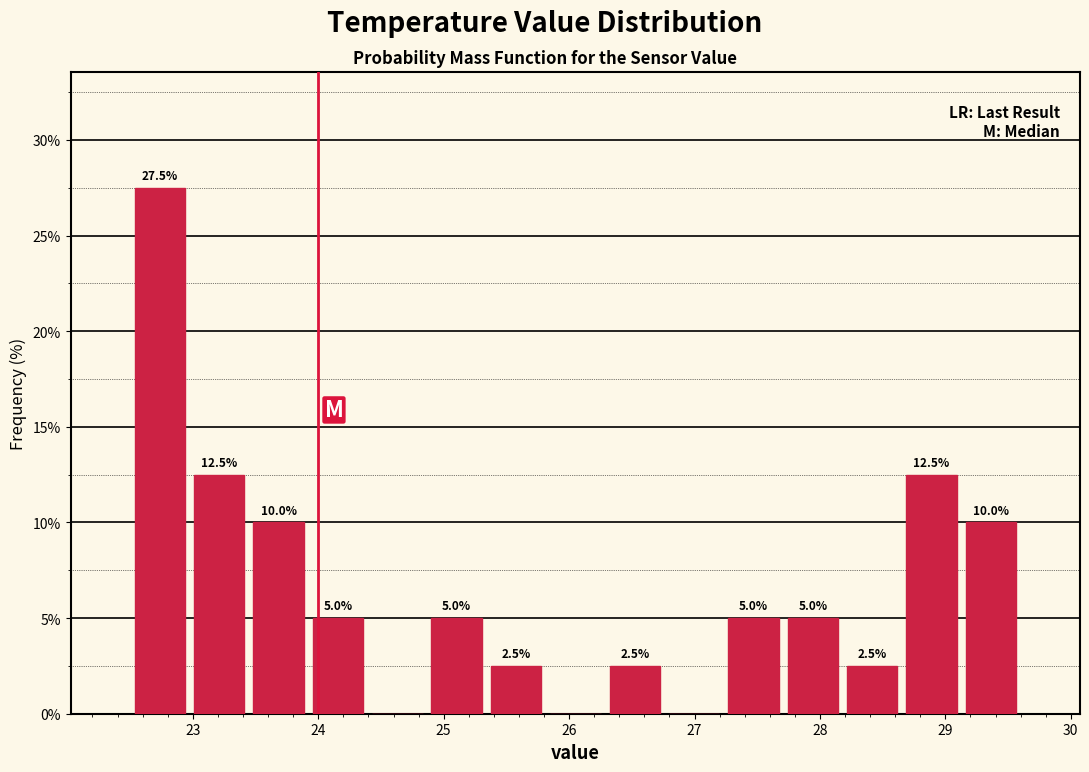

Over which range of the x-axis is the bar tallest?

22.5 to 23.0